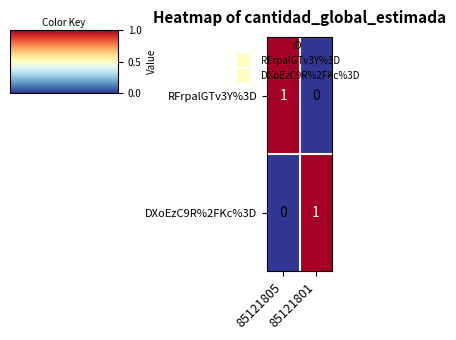

How many distinct data groups are displayed?

2